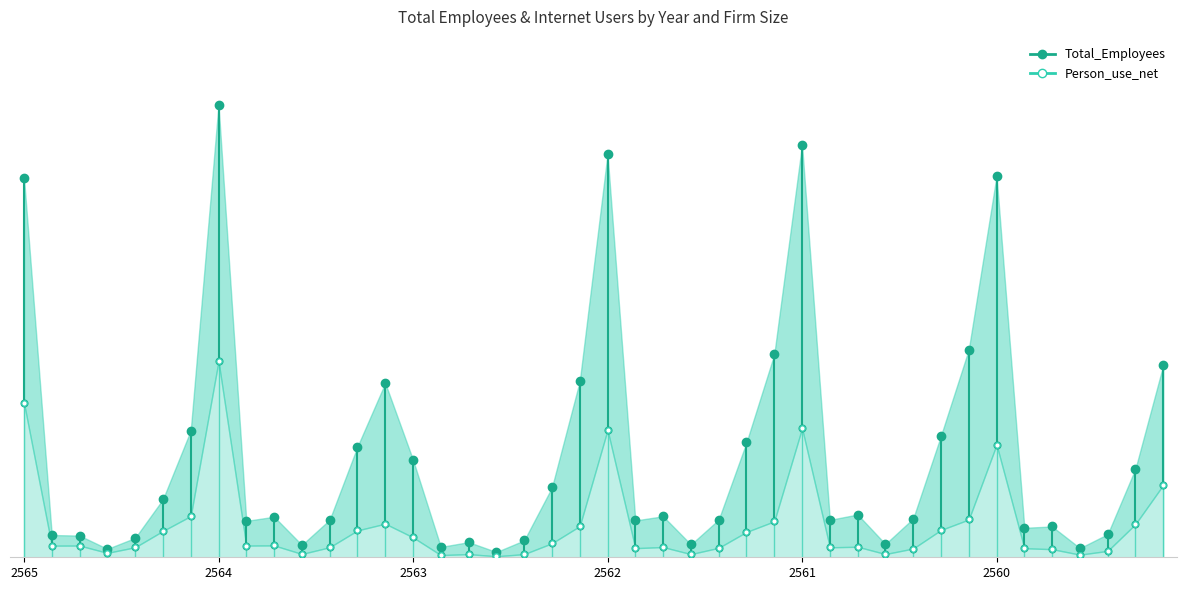

Rank the series by their maximum value, from lowest to highest.

Person_use_net, Total_Employees